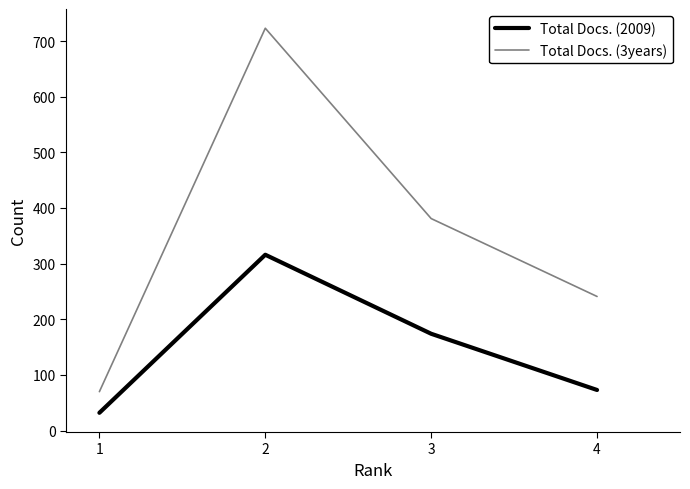

What is the difference between the highest and lowest values at 2?

407